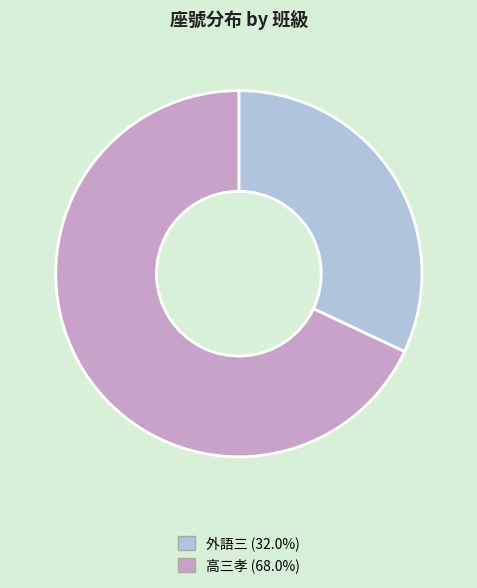

Which category has the biggest portion of the pie?

高三孝